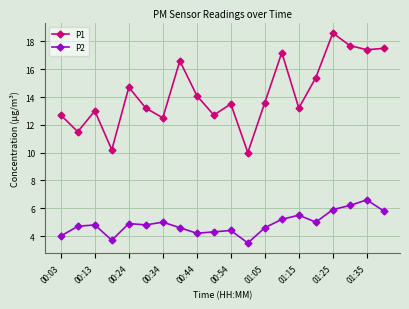

What is the value of the P1 point at the 10th from the left?

12.7